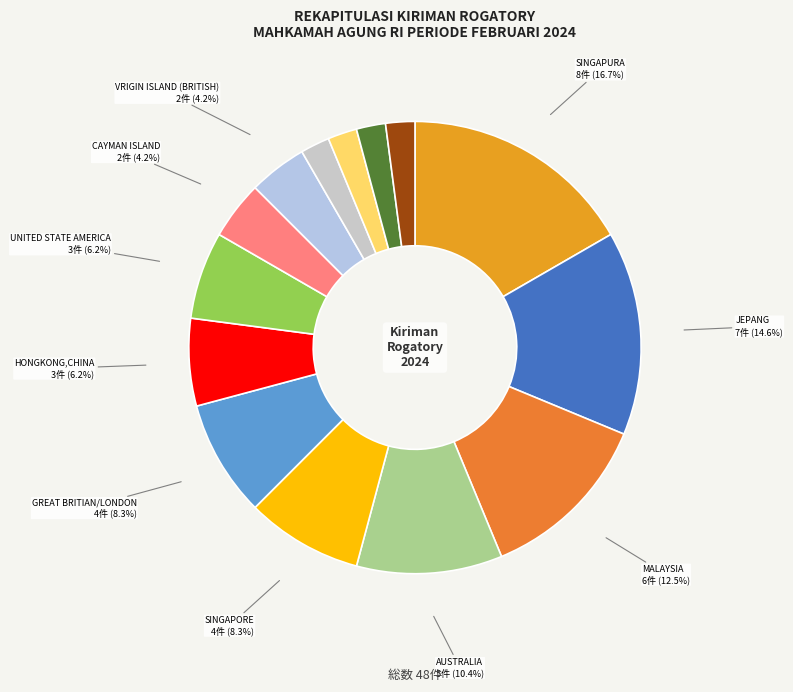

Is there any slice that represents more than half of the pie?

No